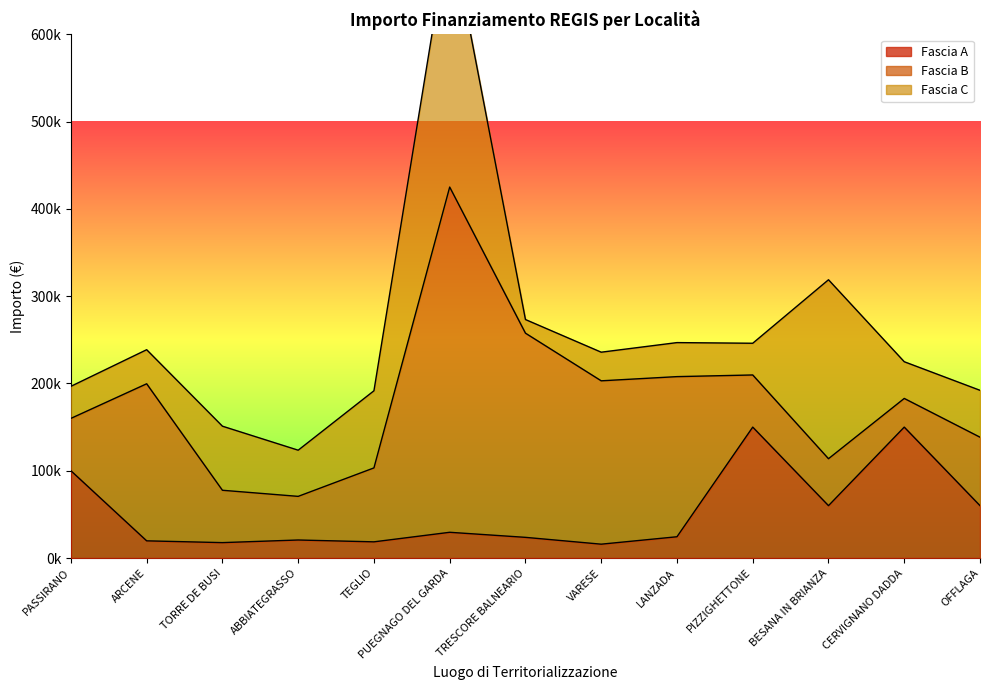

What is the average value of the Fascia A series?

53058.5